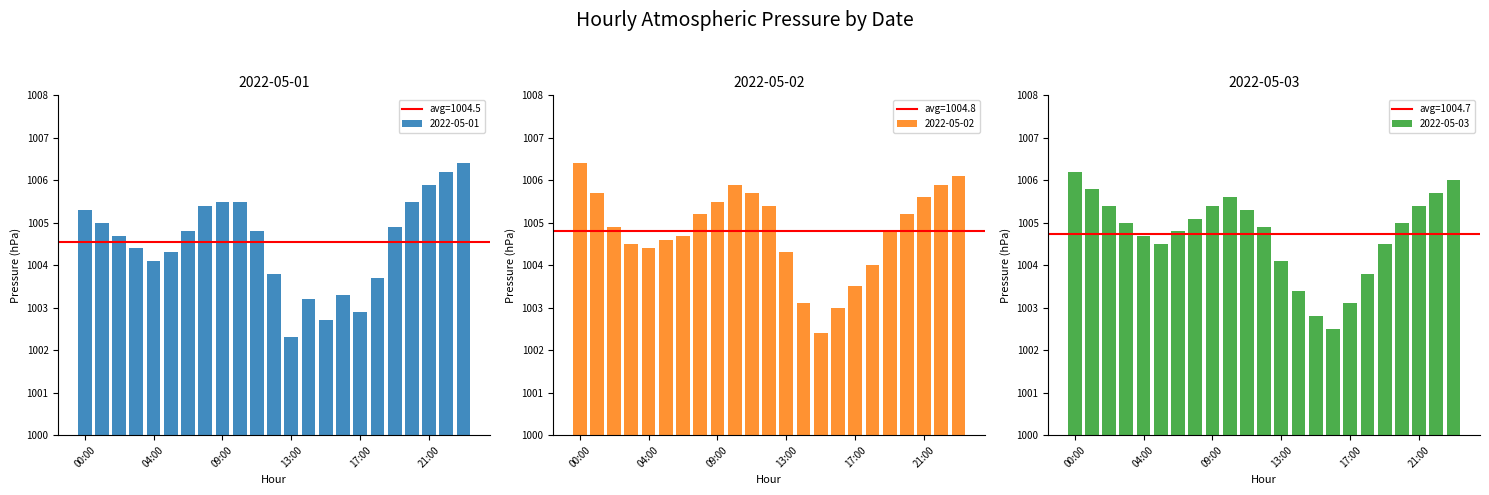

At which category does the chart reach its peak across all series?

23:00